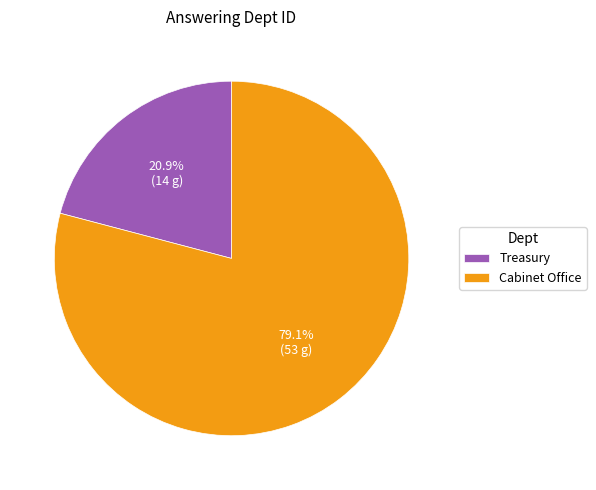

Between Cabinet Office and Treasury, which is larger?

Cabinet Office